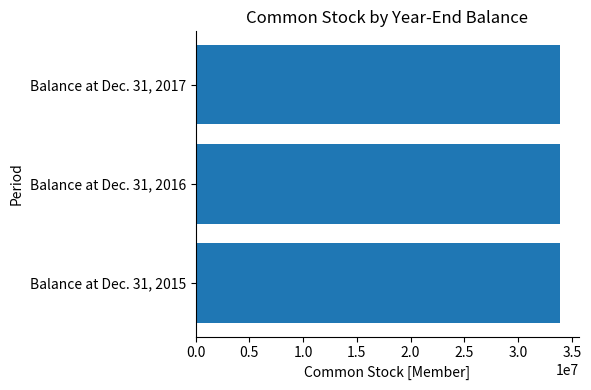

Is it true that the value at Balance at Dec. 31, 2017 is 33933117?

True